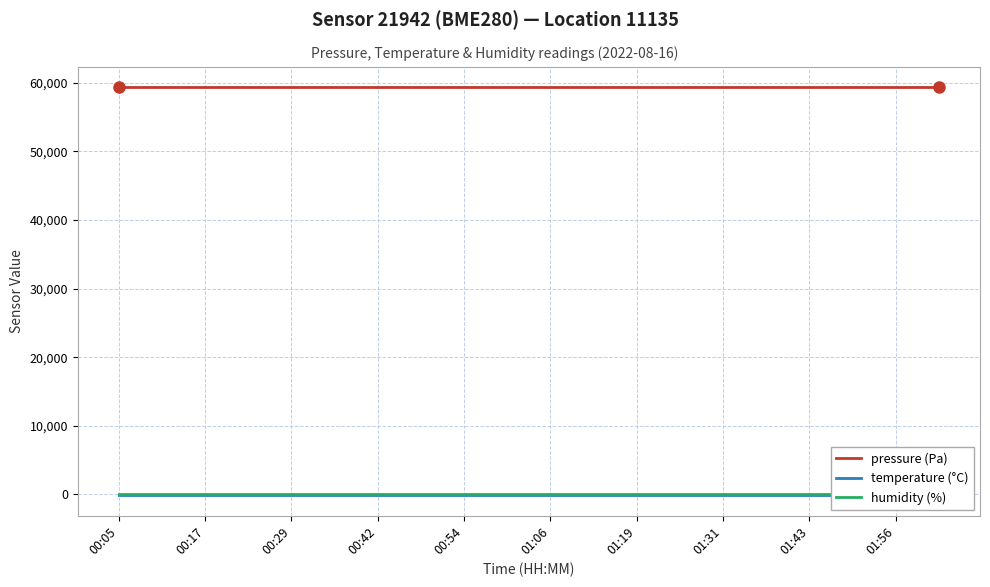

Which series has the largest range (max minus min)?

pressure (Pa)